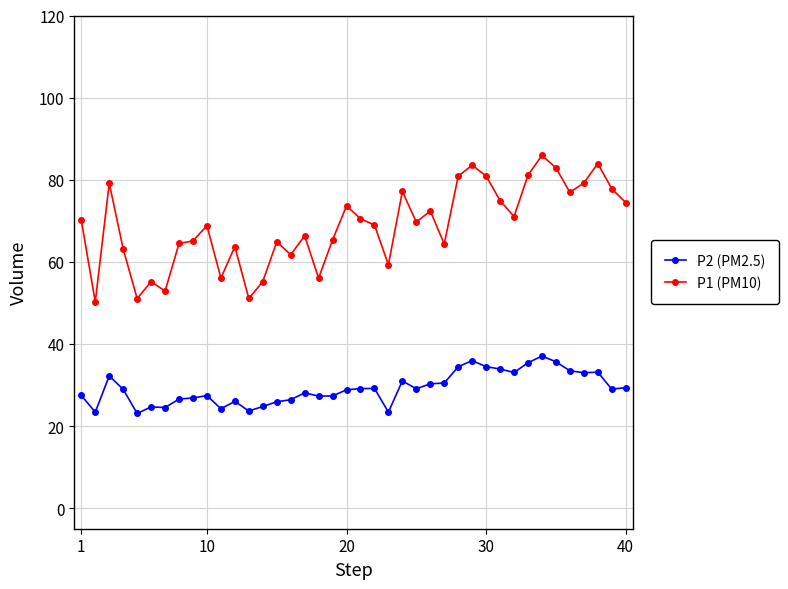

Which series has the widest spread of values?

P1 (PM10)